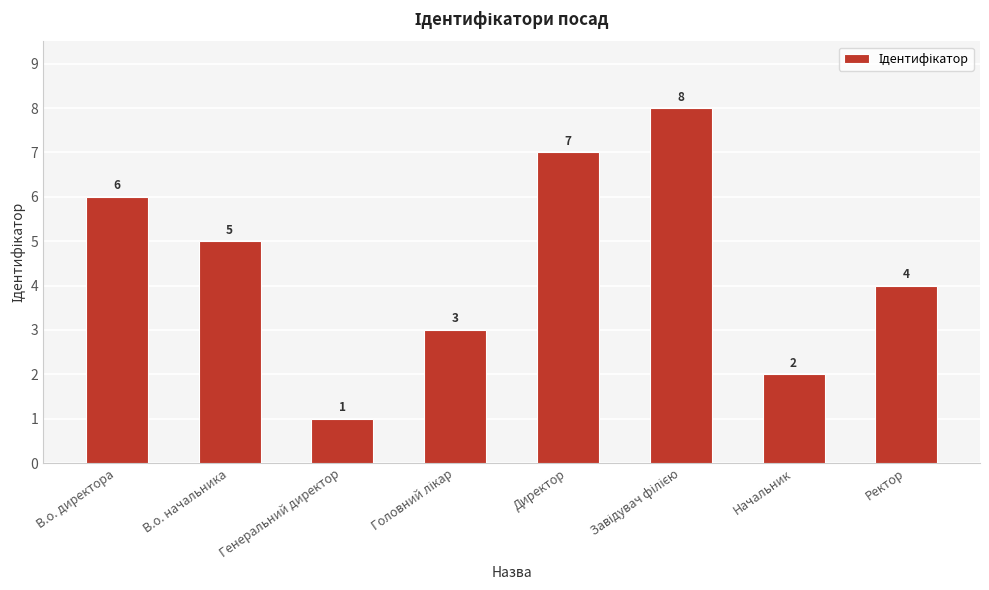

What is the value of the 2nd bar from the left?

5